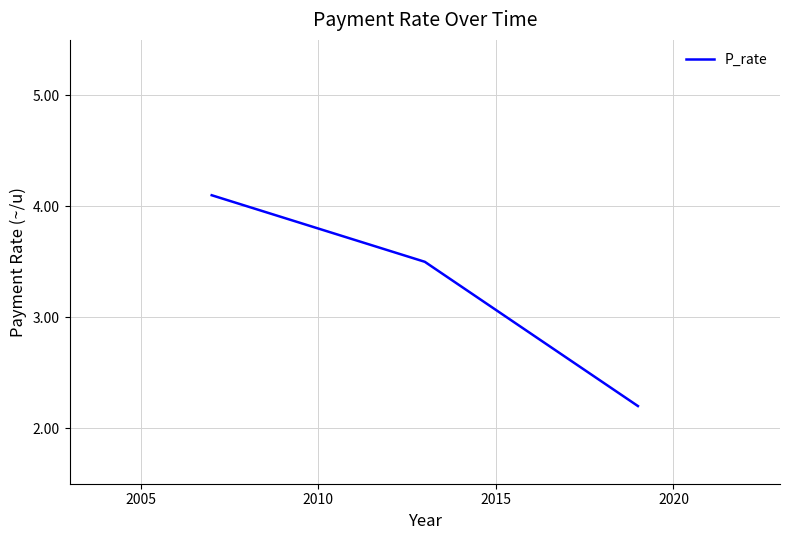

What is the sum of all values?

9.8